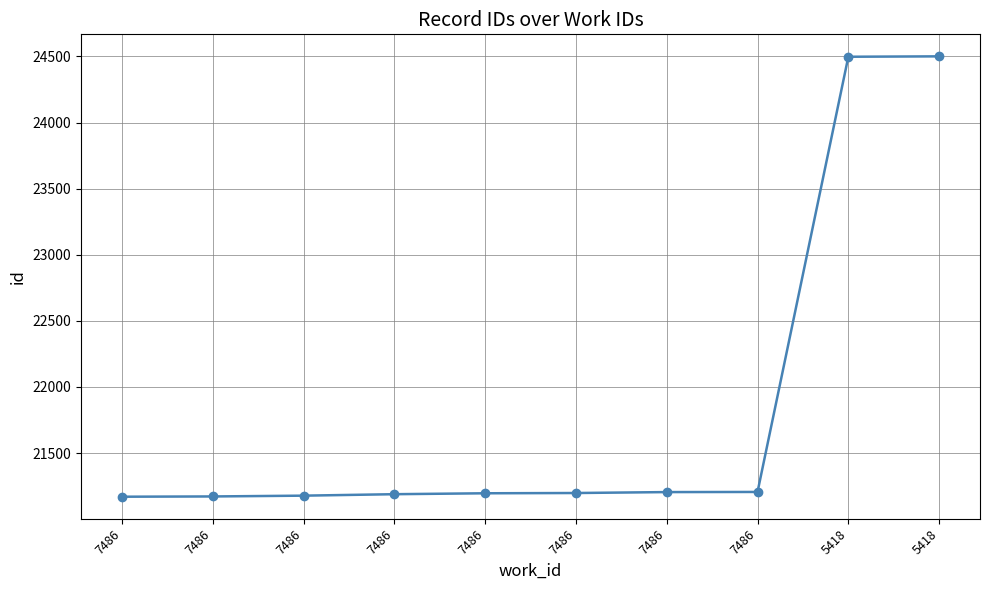

What is the average value?

21851